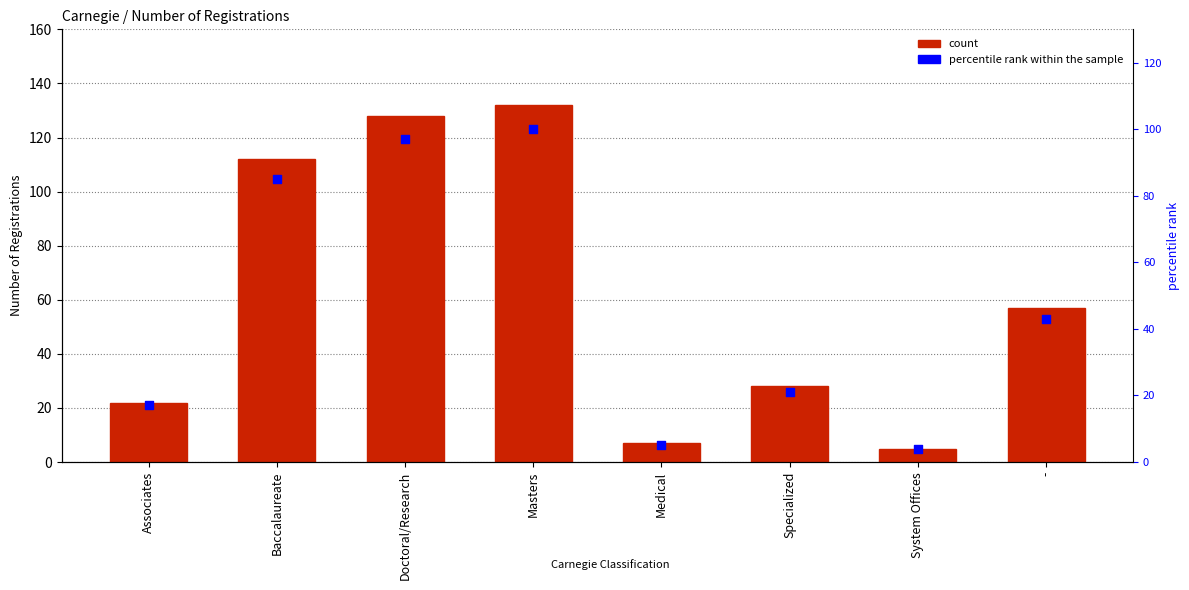

What is the total value across all series at -?

100